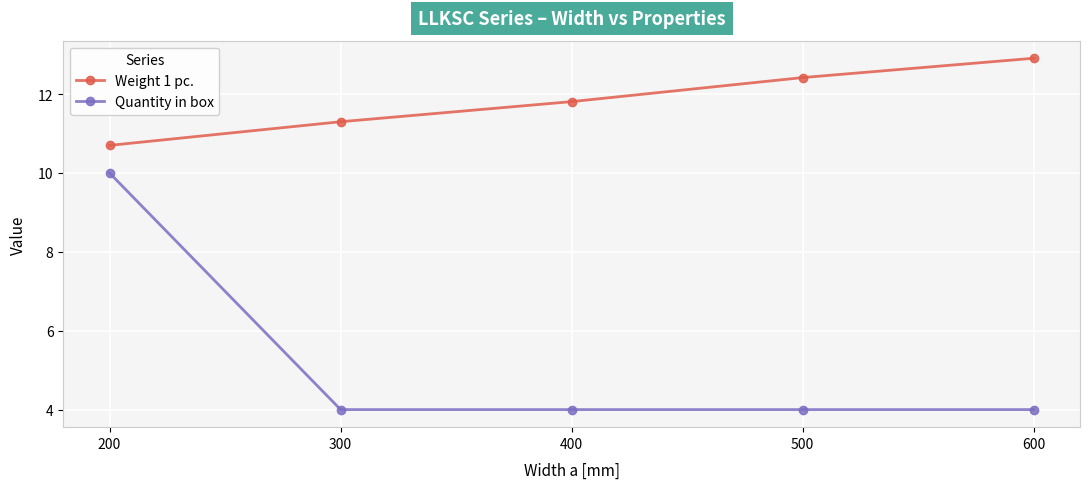

Reading left to right, list all the values displayed in this chart.

Weight 1 pc.: 10.7	11.3	11.8	12.4	12.9
Quantity in box: 10.0	4.0	4.0	4.0	4.0